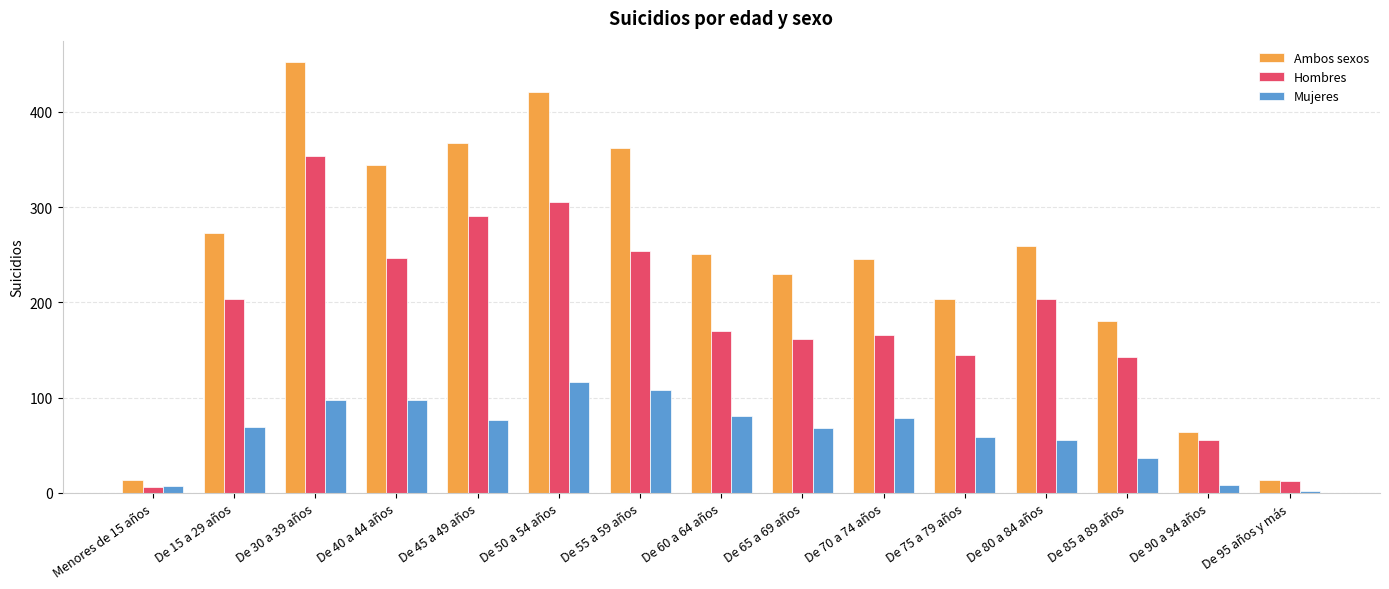

What is the label of the 7th bar from the right?

De 65 a 69 años